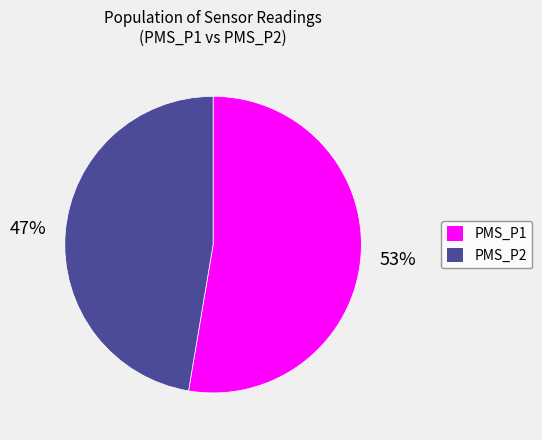

What is the largest slice in the pie chart?

PMS_P1